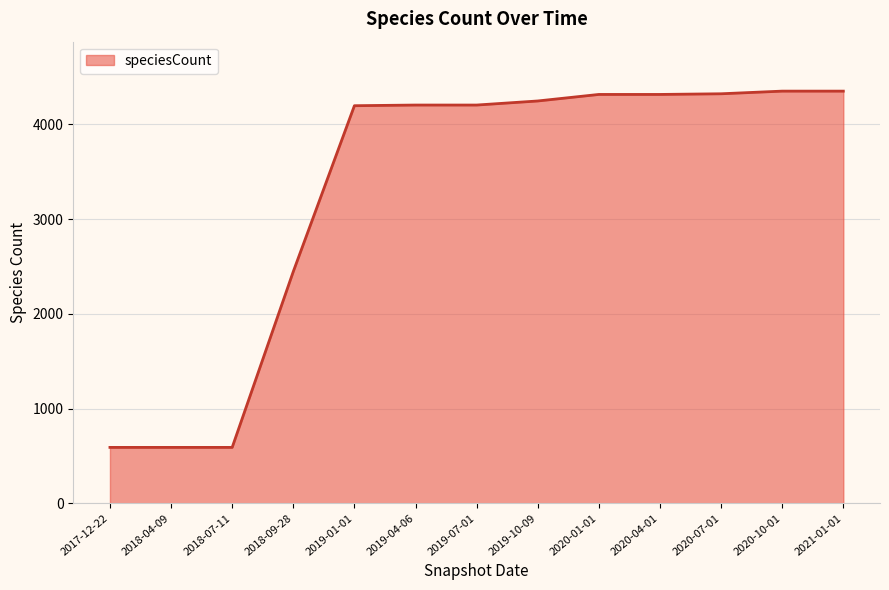

The value at 2019-01-01 is 5595. True or false?

False